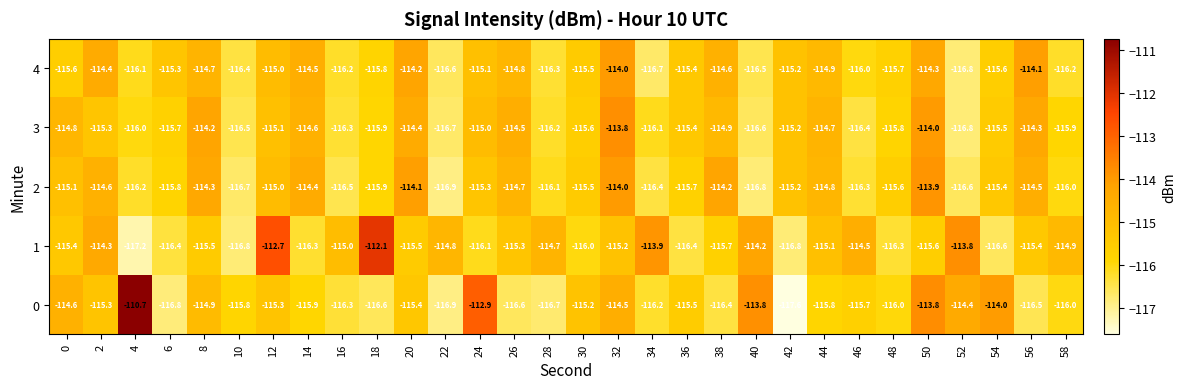

What is the smallest value displayed?

-117.6